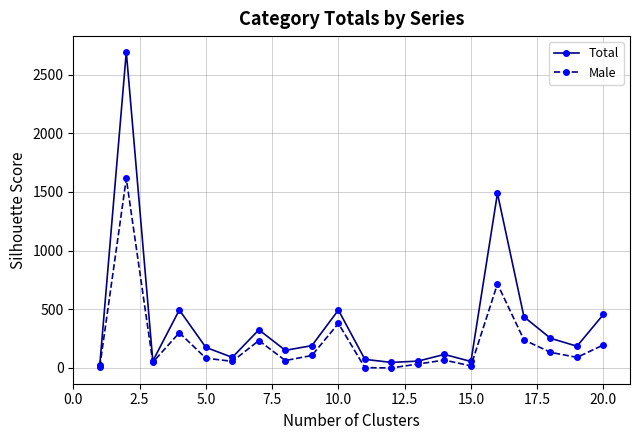

Rank the series by their average value, from lowest to highest.

Male, Total